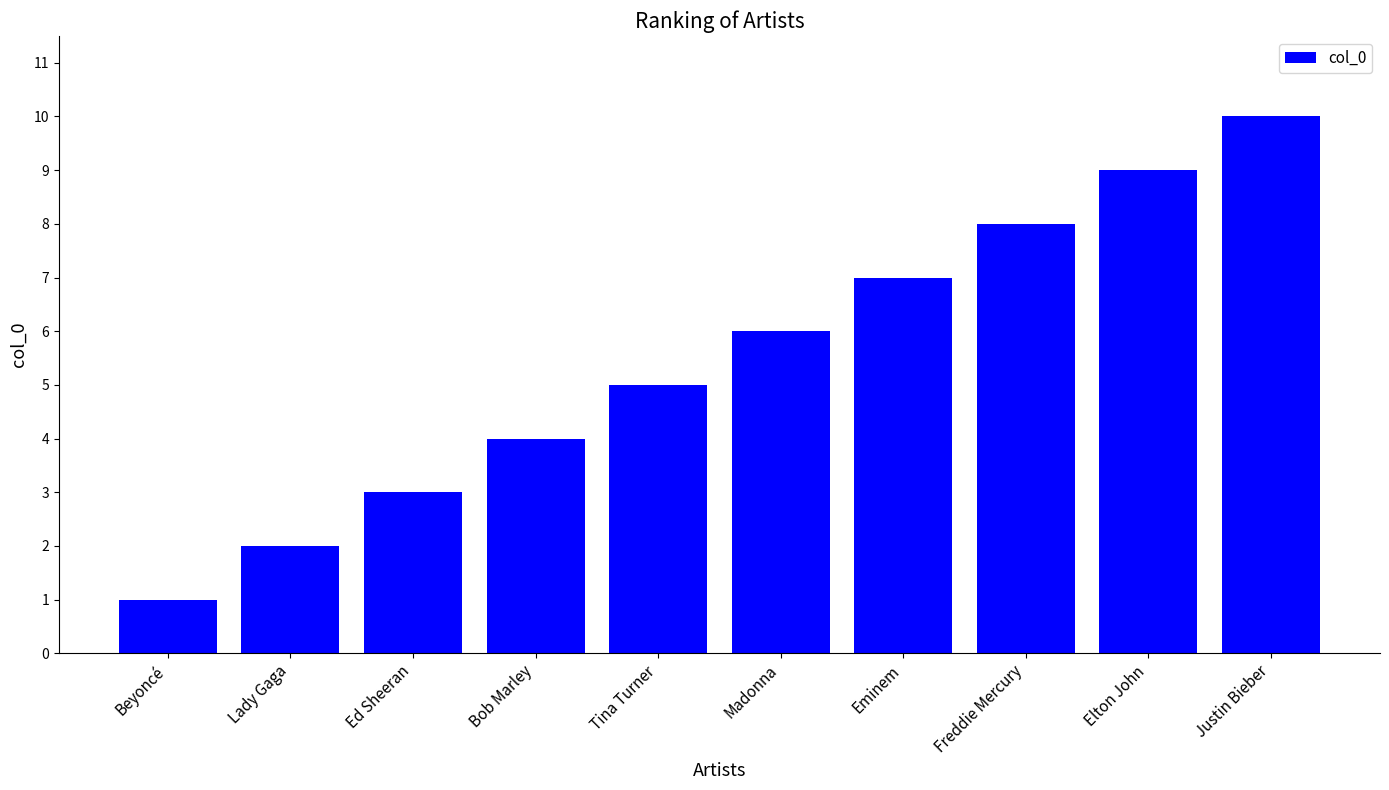

What is the sum of all values?

55